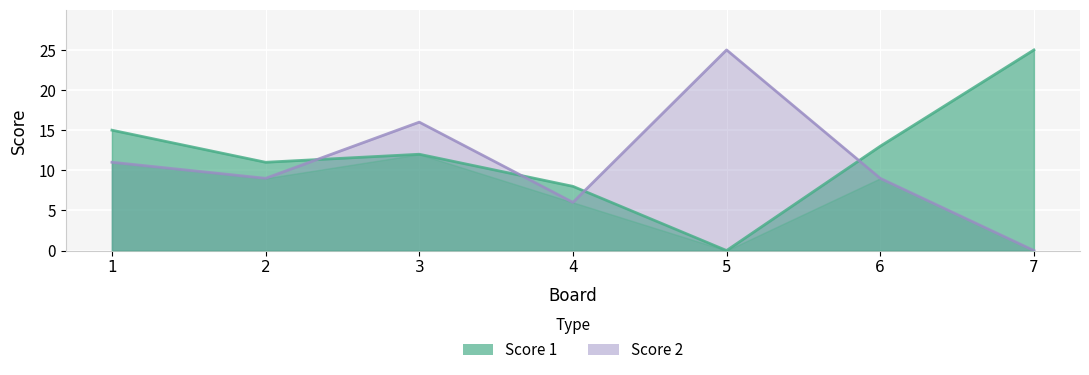

Which has a higher value, 4 or 5?

4